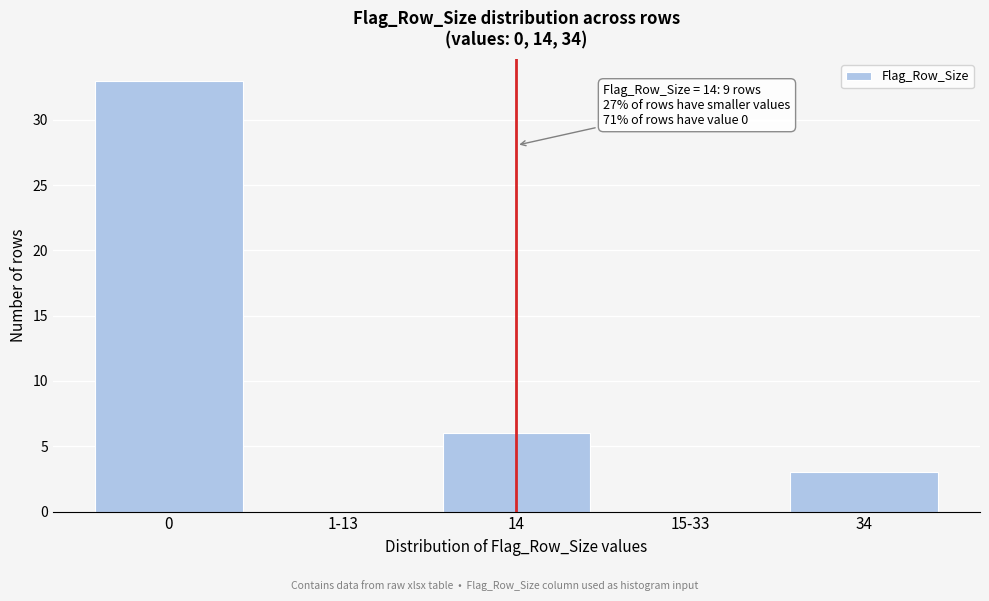

Reading left to right, transcribe all the data shown in this chart.

0=33	1-13=0	14=6	15-33=0	34=3